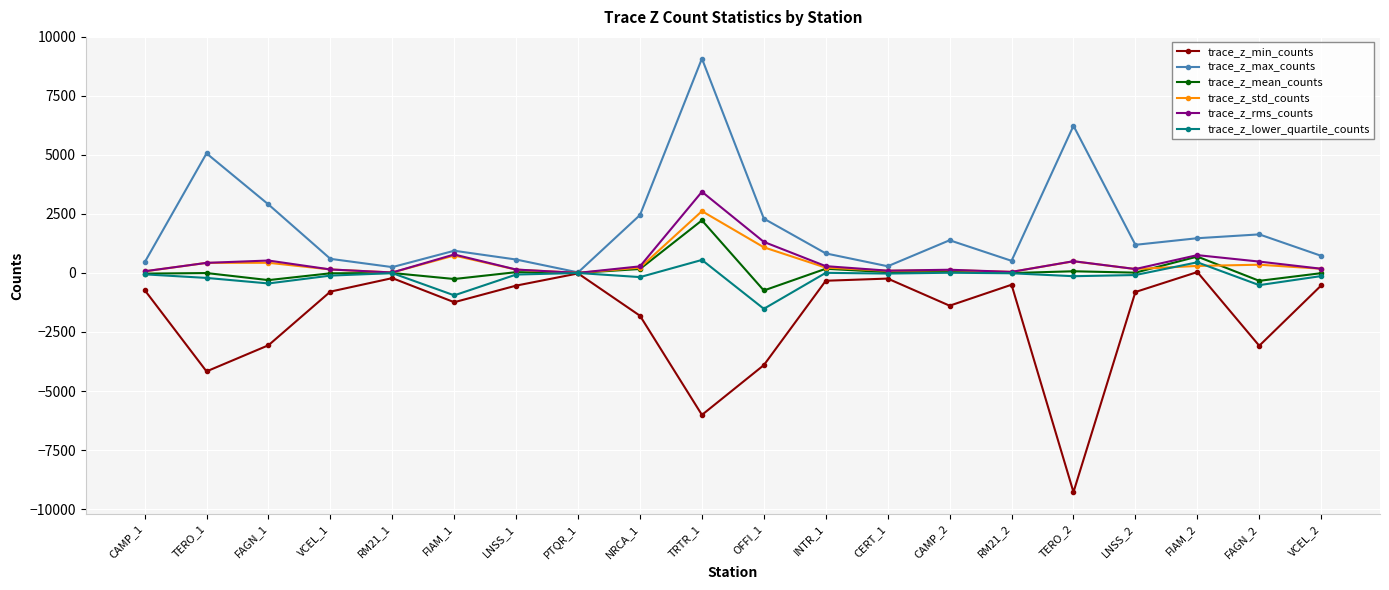

What is the minimum value for trace_z_mean_counts?

-741.7